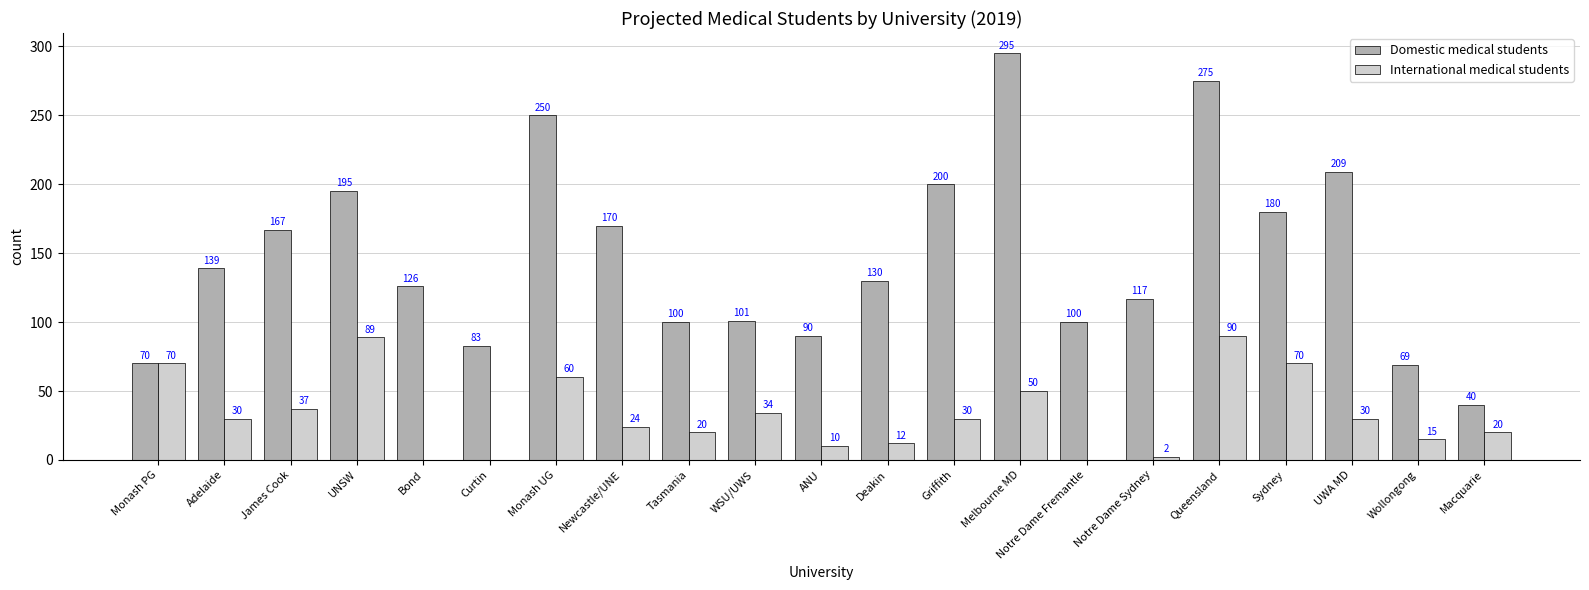

Are the bars horizontal?

No